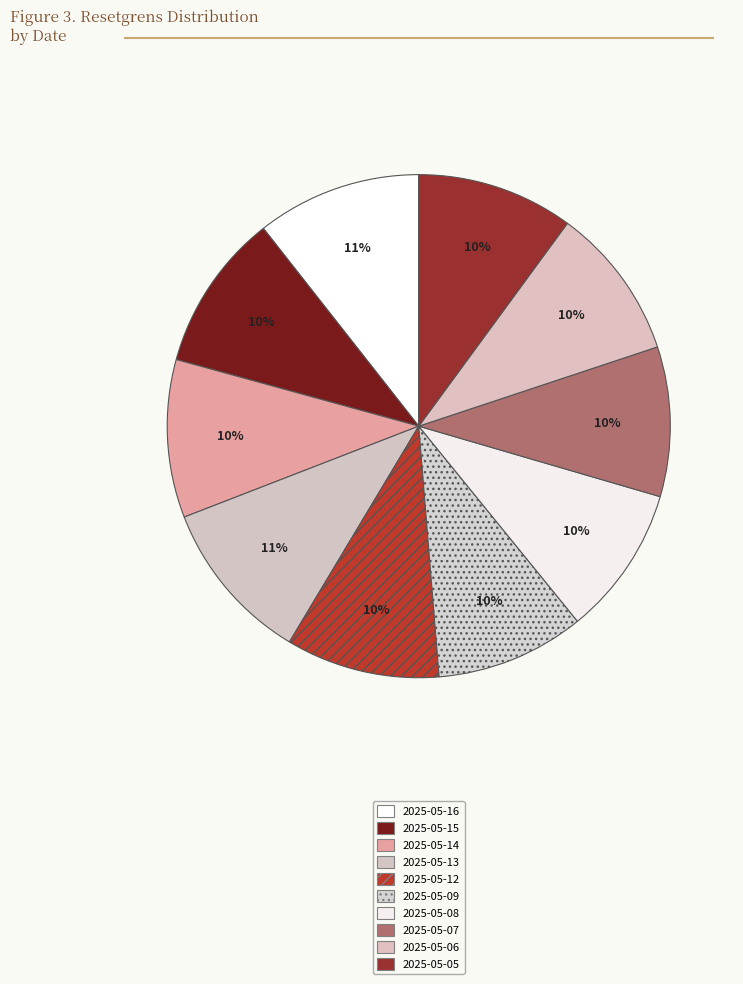

Is it true that 2025-05-14 is 10% of the pie?

True